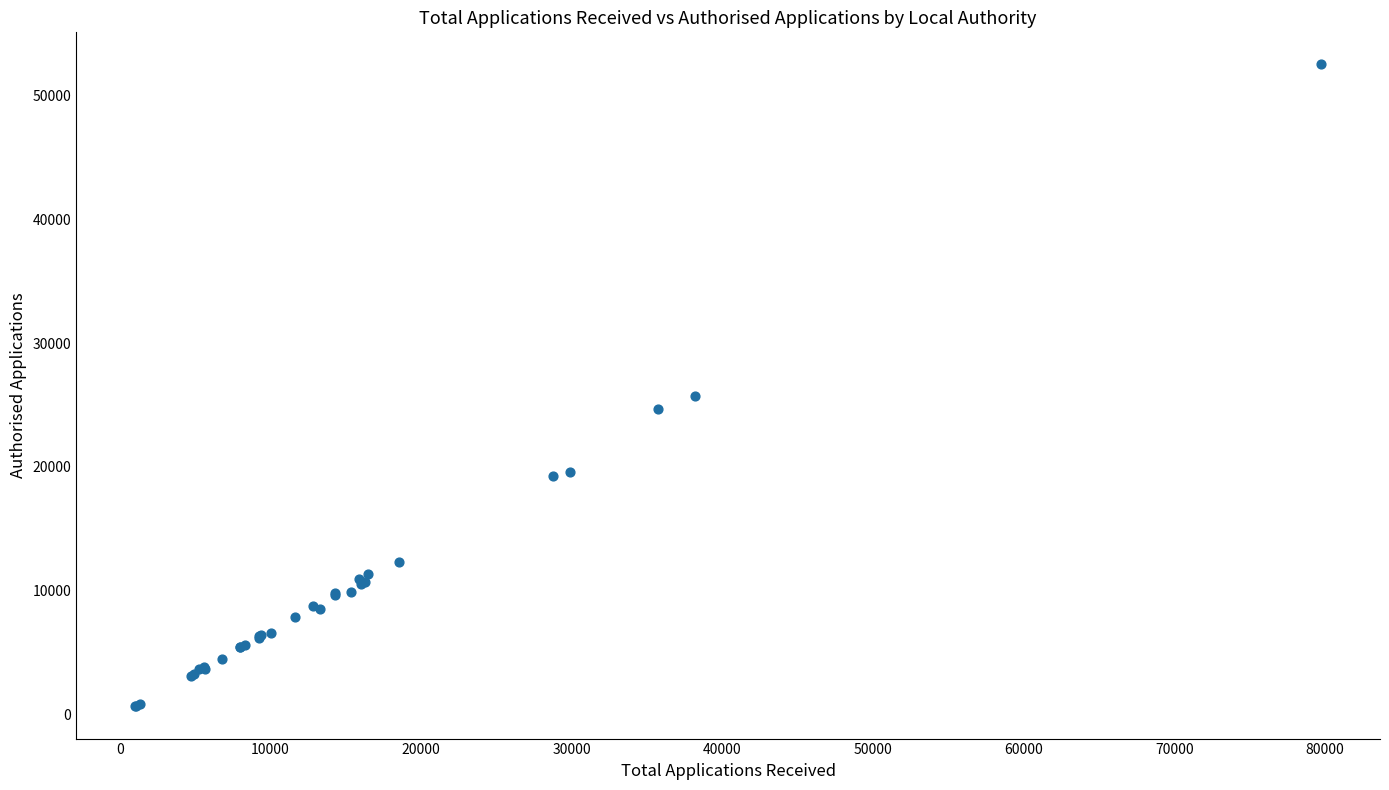

What Y value in the scatter plot is closest to 26577?

25705